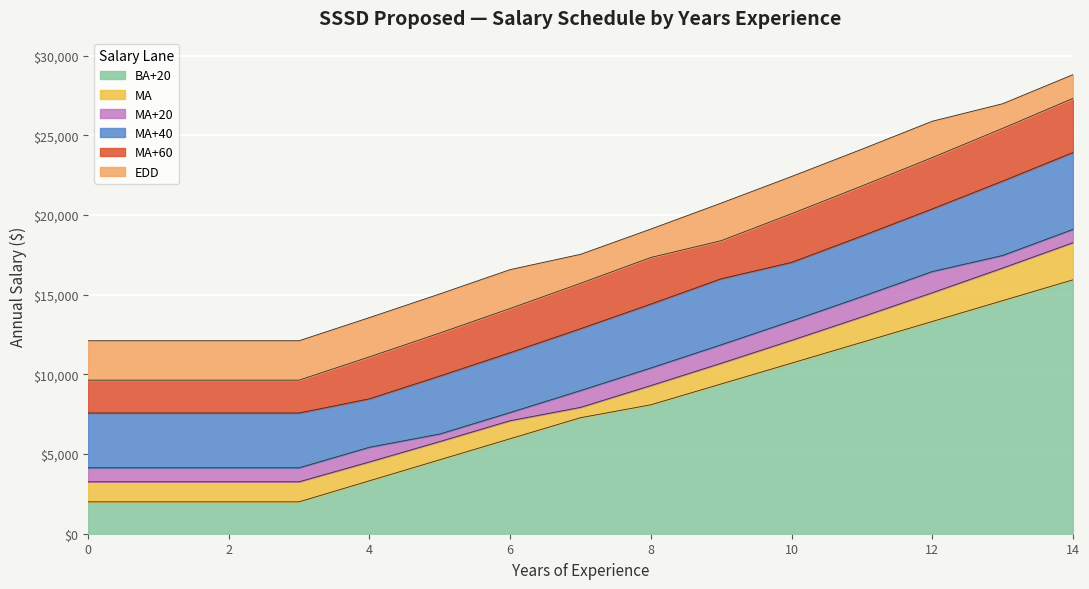

What is the total value across all series at 12?

25877.9